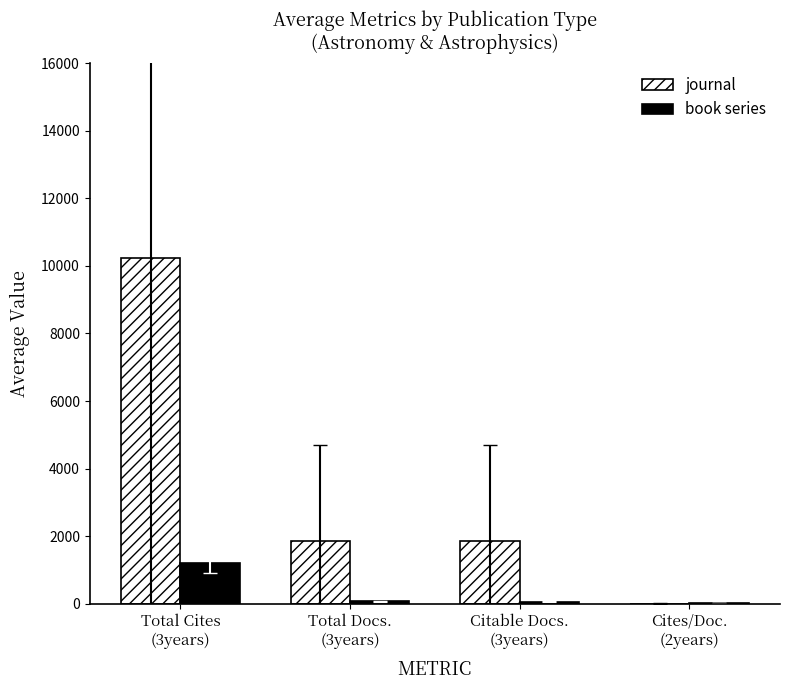

What is the maximum value for book series?

1212.5